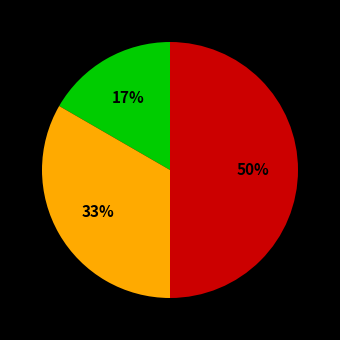

To the nearest percent, what is the average slice percentage?

33%